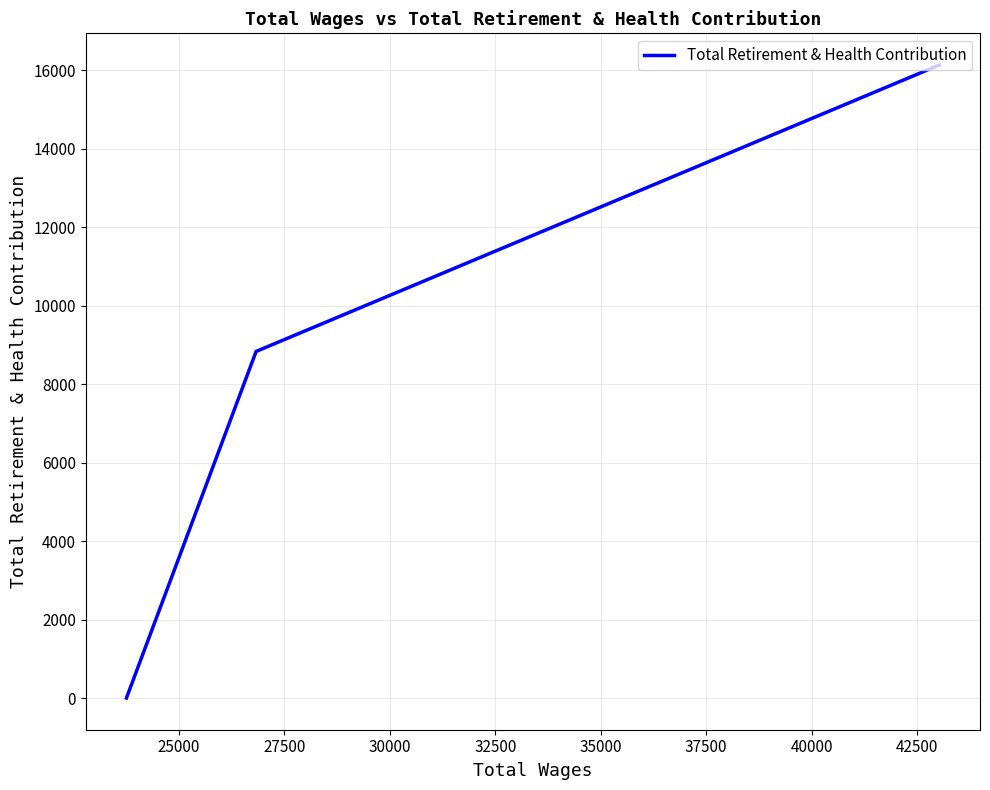

What is the sum of all values?

24971